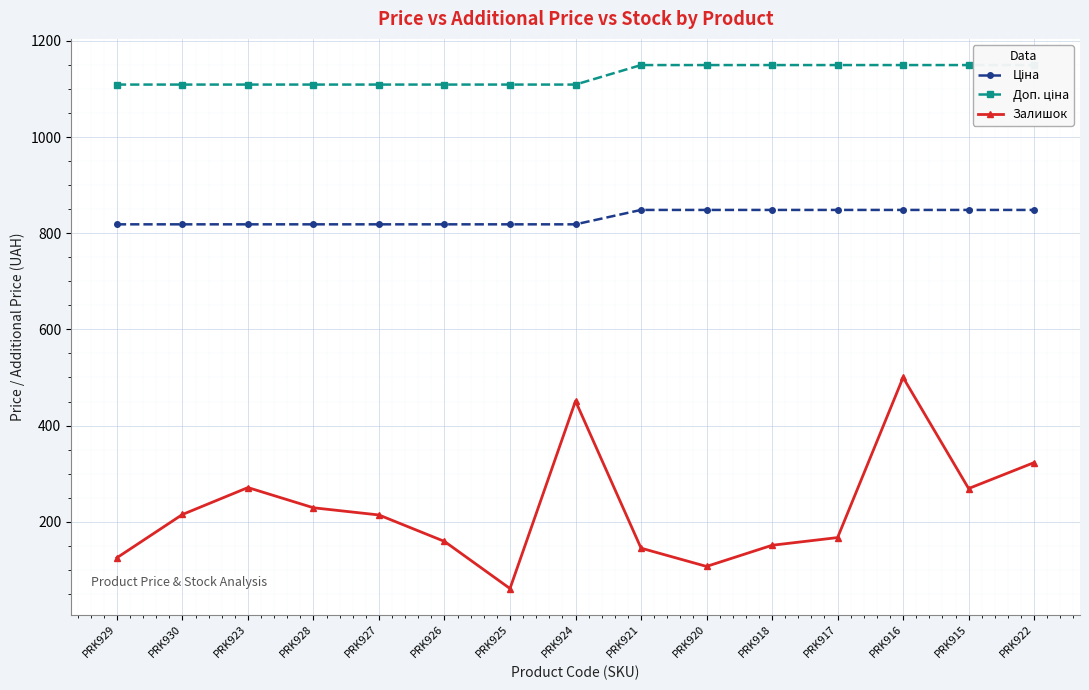

Is the value of Залишок at PRK917 greater than the value of Ціна at PRK920?

No